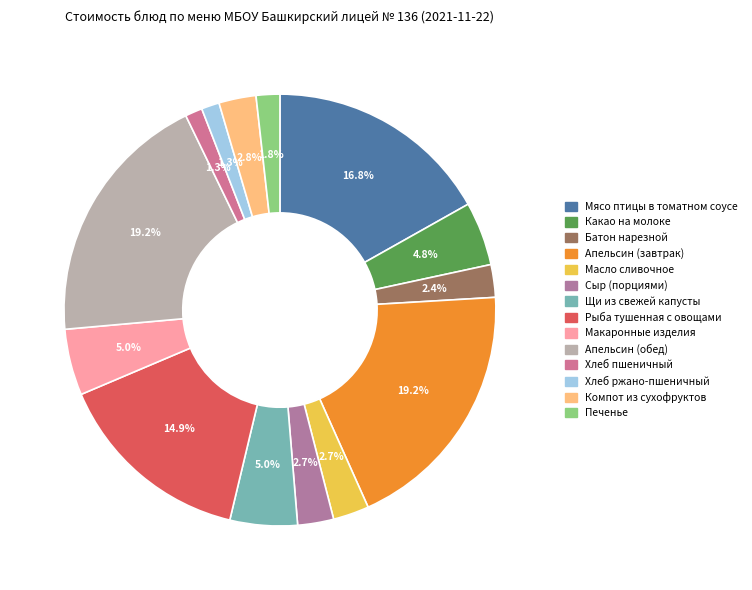

To the nearest percent, what is the difference between the Апельсин (завтрак) and Щи из свежей капусты slice percentages?

14%